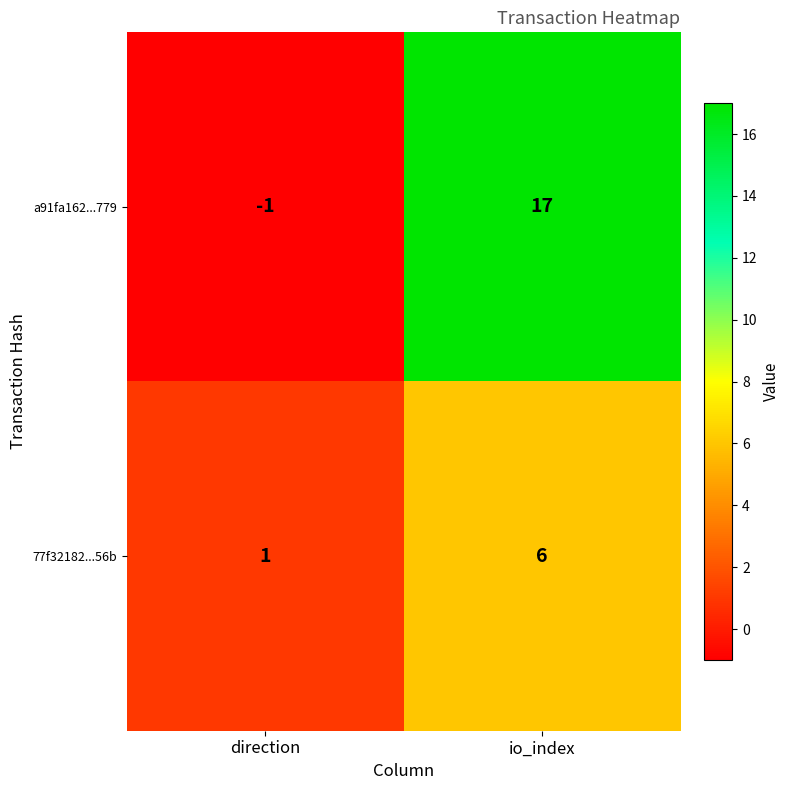

What is the sum of the 77f32182...56b values at io_index and direction?

7